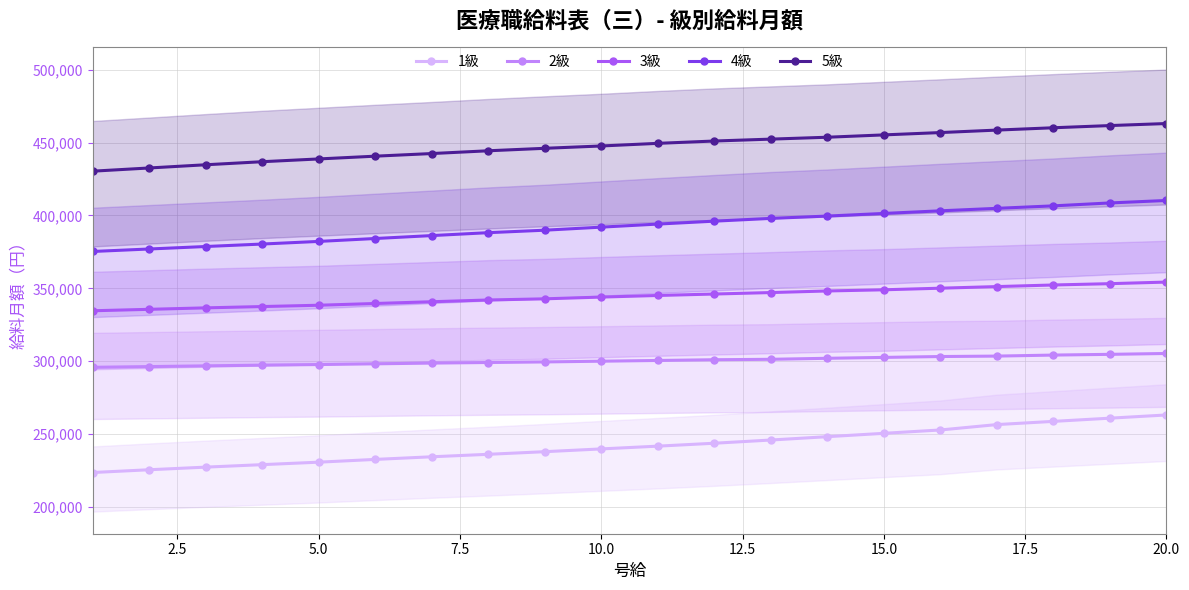

True or false: 3級 and 1級 cross at least once.

False